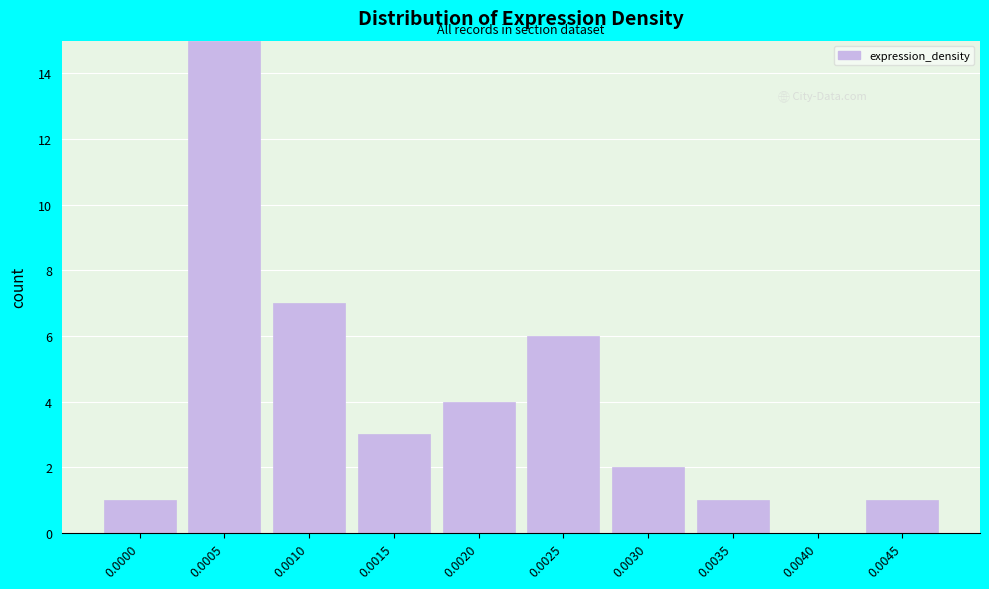

Reading left to right, what are all the values shown in this chart?

0.0000=1	0.0005=15	0.0010=7	0.0015=3	0.0020=4	0.0025=6	0.0030=2	0.0035=1	0.0040=0	0.0045=1